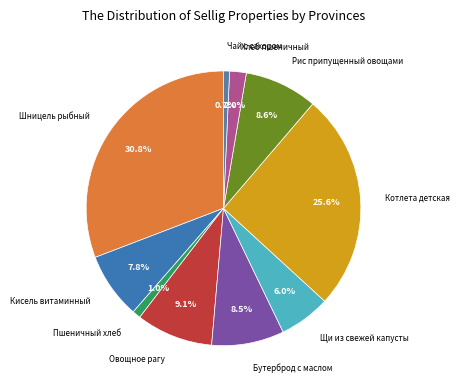

To the nearest percent, what is the combined percentage of Кисель витаминный and Бутерброд с маслом?

16%